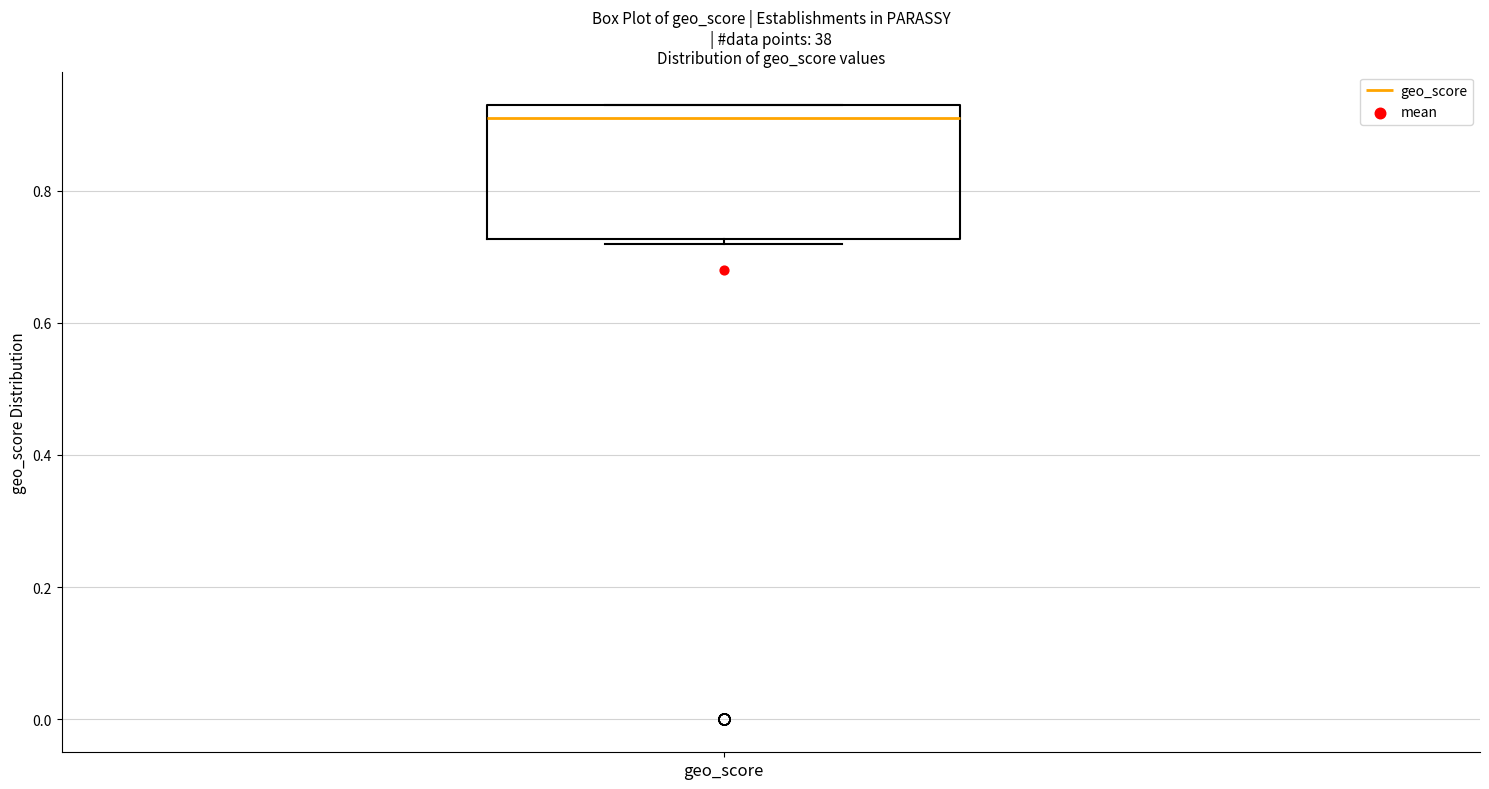

Read this box plot against the y-axis: the position of the median line, the range covered by the box, and the ends of both whiskers. The values are not printed on the chart, so give them approximately, as read against the axis.

median 0.92, box 0.72 to 0.94, whiskers 0.72 (just below the box's lower edge) to 0.94